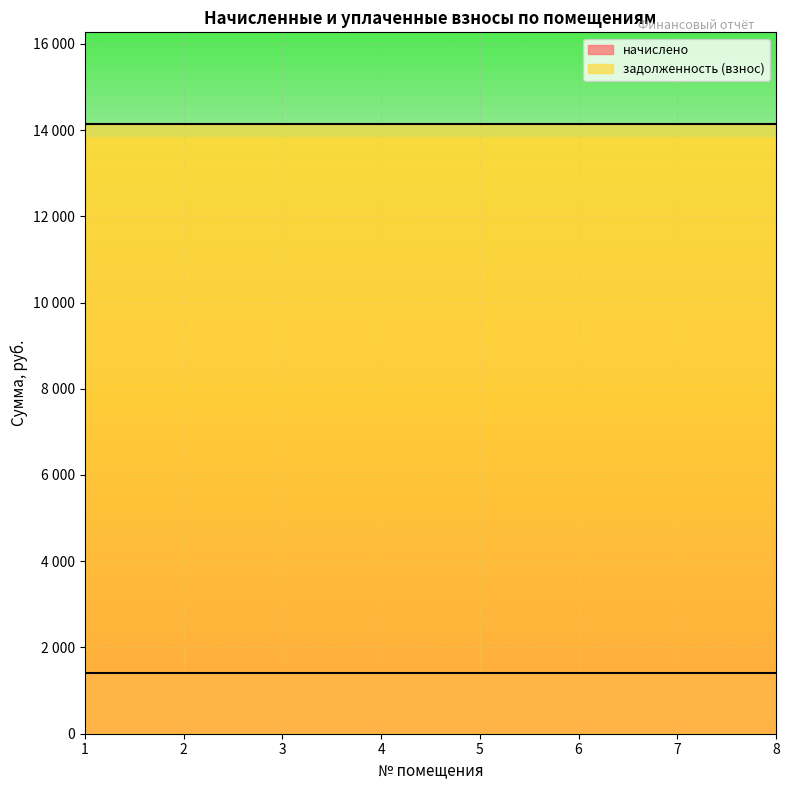

Rank the categories by задолженность (взнос) value from lowest to highest.

1, 2, 3, 4, 5, 6, 7, 8